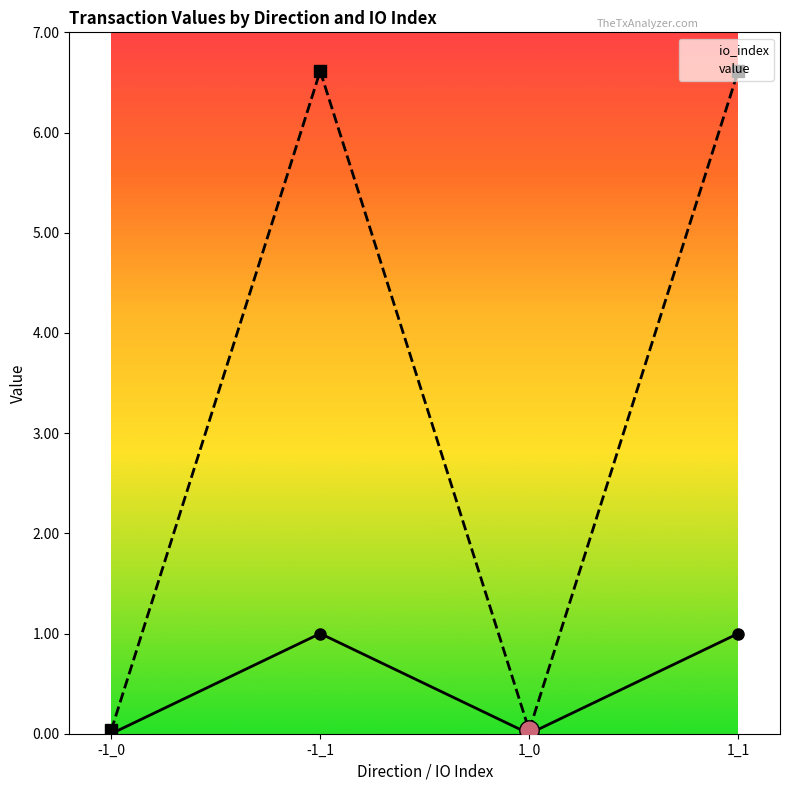

What is the maximum value for io_index?

1.0